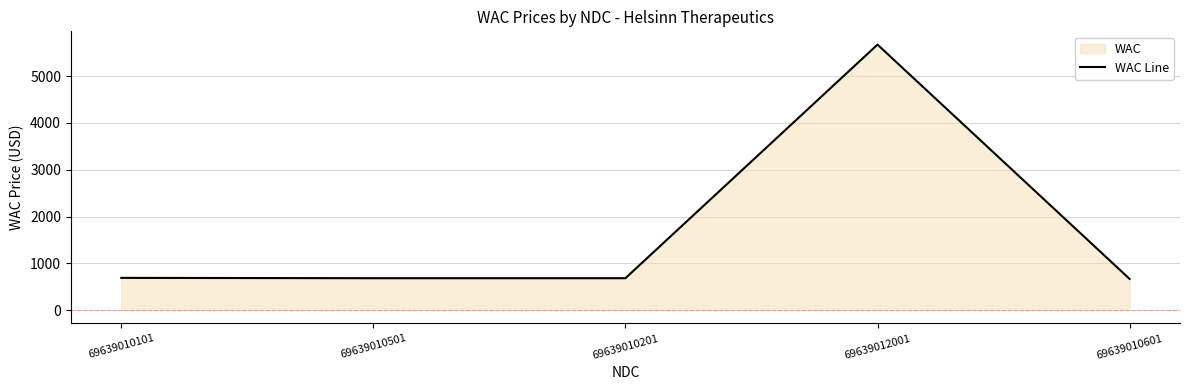

What is the maximum value shown in the chart?

5672.3